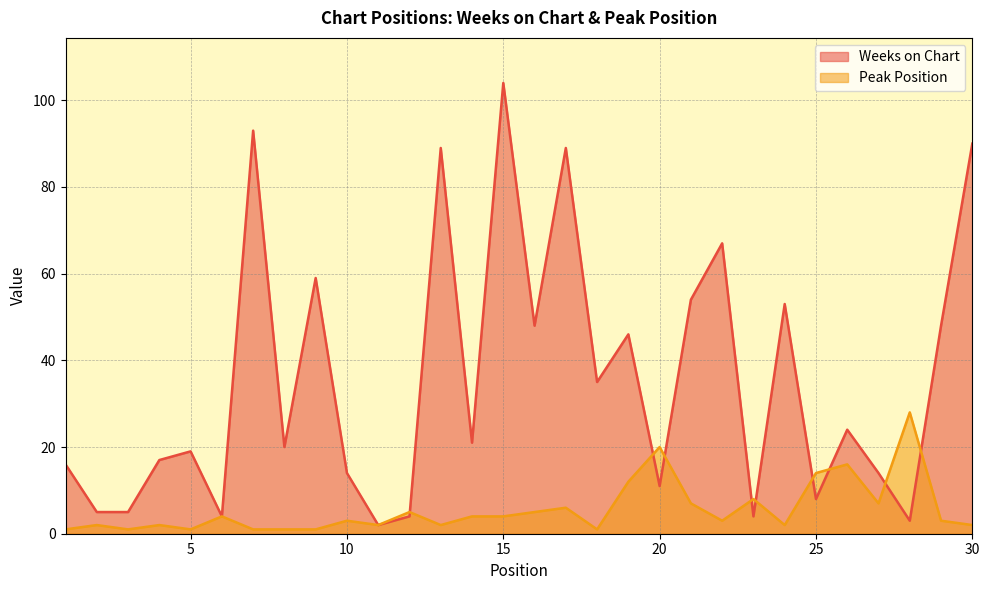

Which category has the lowest value across all series?

1